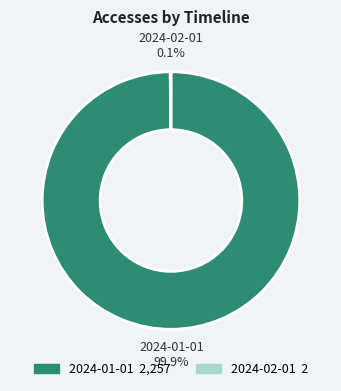

Which slice is the largest?

2024-01-01